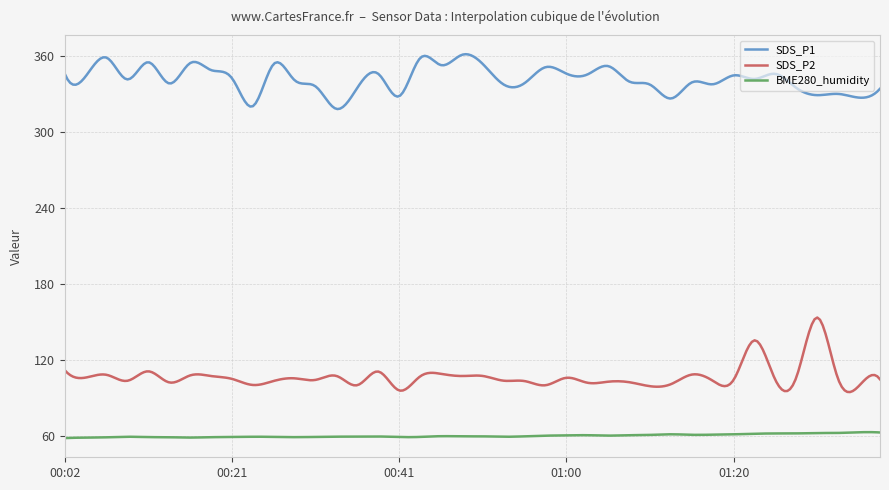

Which series has the largest total across all categories?

SDS_P1